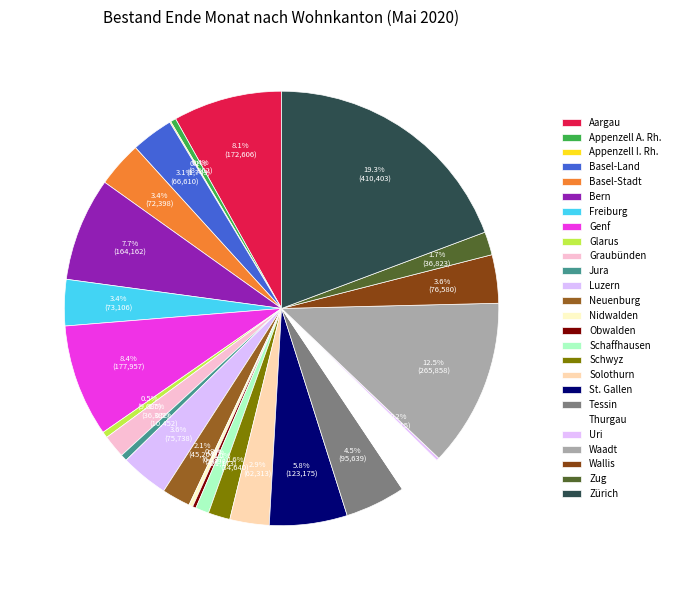

To the nearest percent, what is the difference between the Bern and Tessin slice percentages?

3%